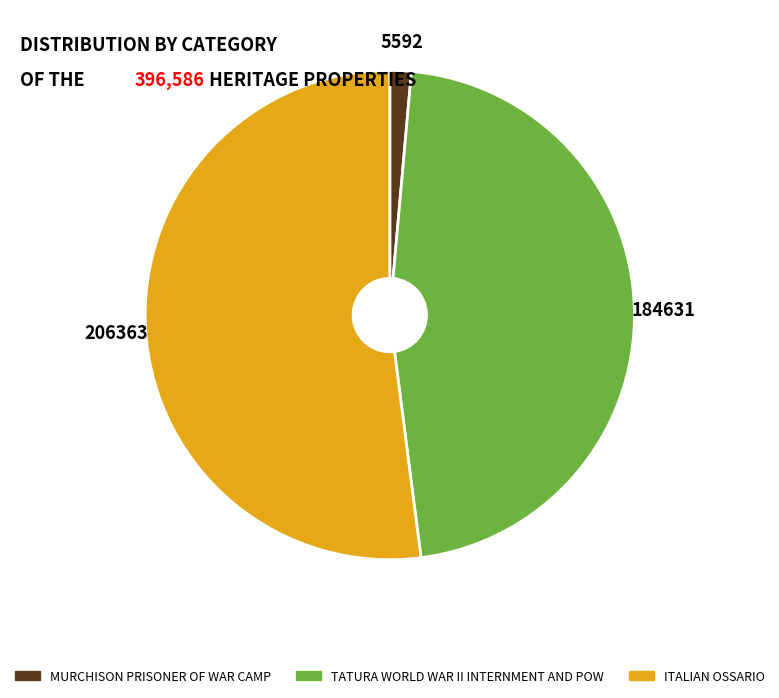

The TATURA WORLD WAR II INTERNMENT AND POW slice represents 55% of the pie. True or false?

False